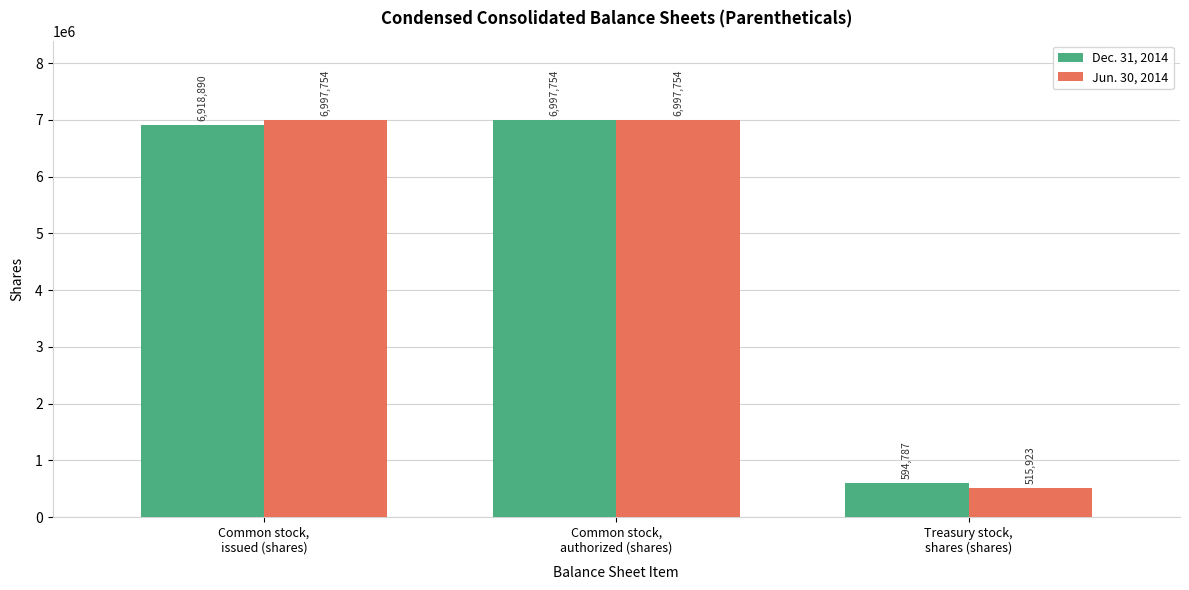

Which series has the widest spread of values?

Jun. 30, 2014